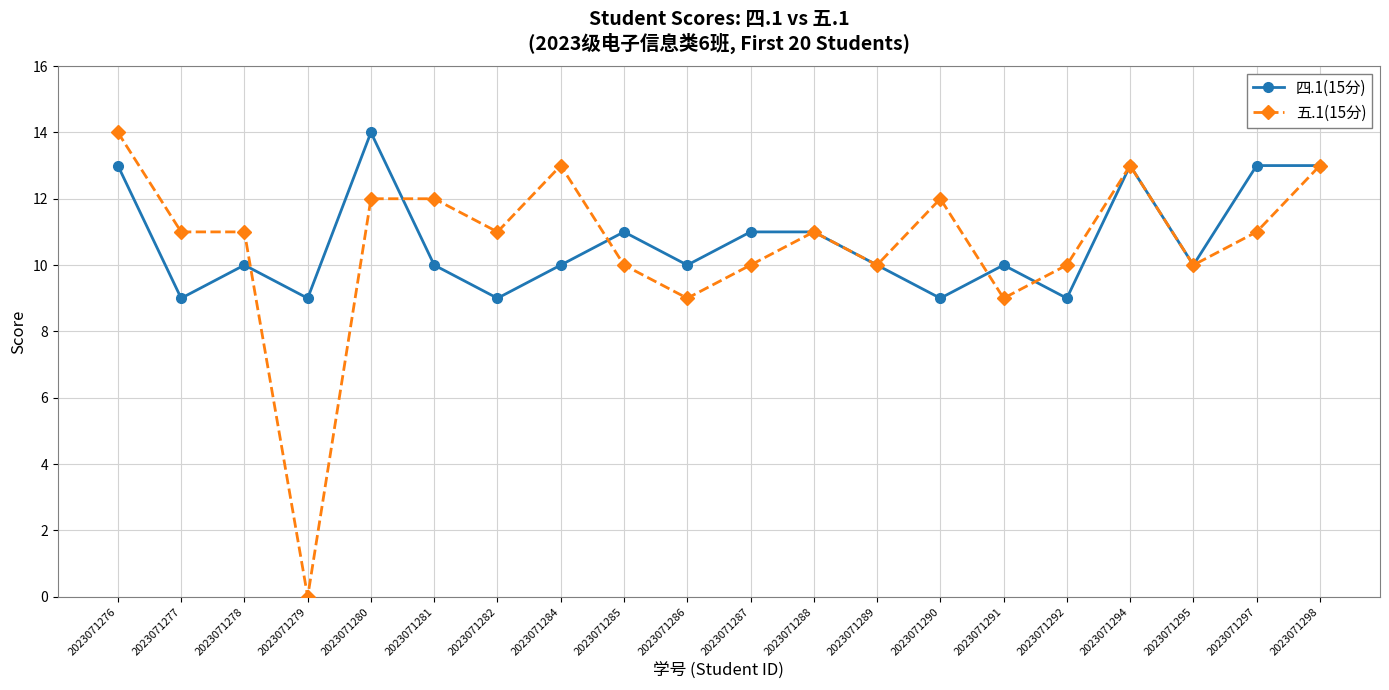

True or false: 五.1(15分) has more than 2 interior local peaks.

True